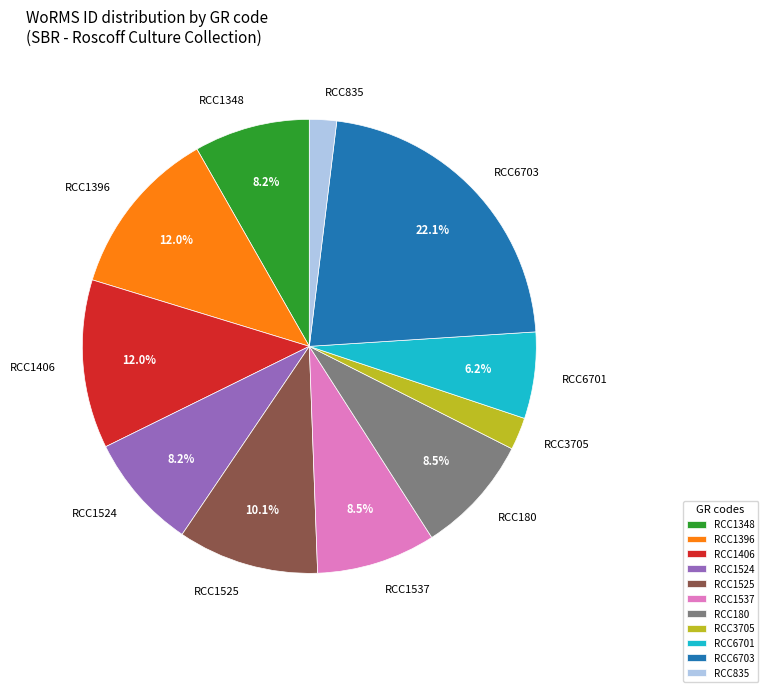

Count the number of slices in the pie.

11